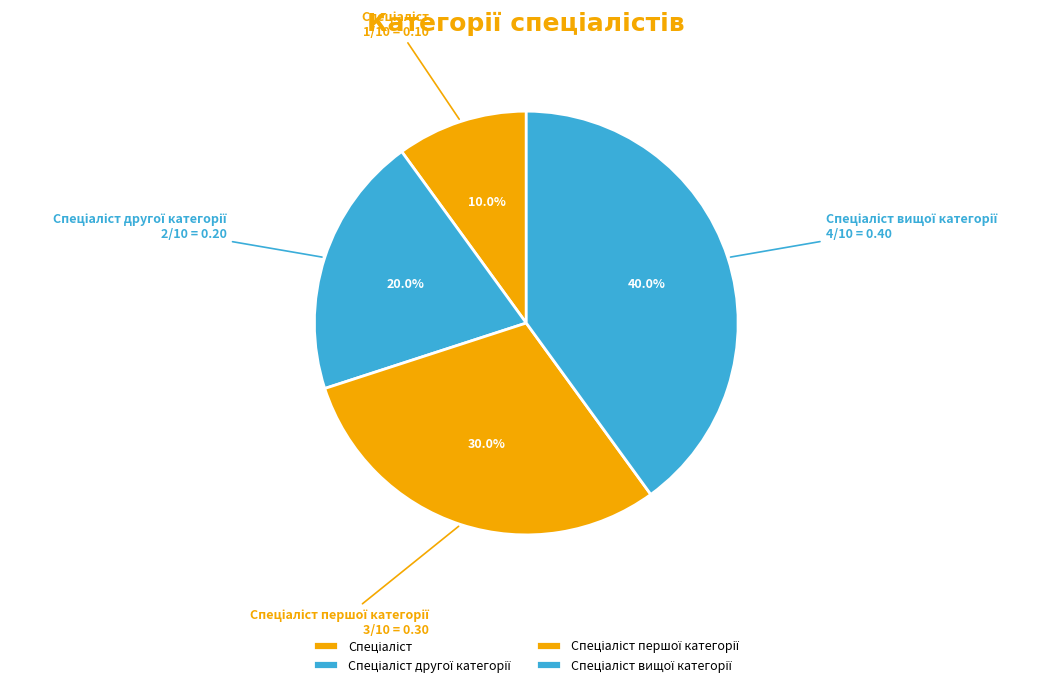

Is there a majority slice in this chart?

No